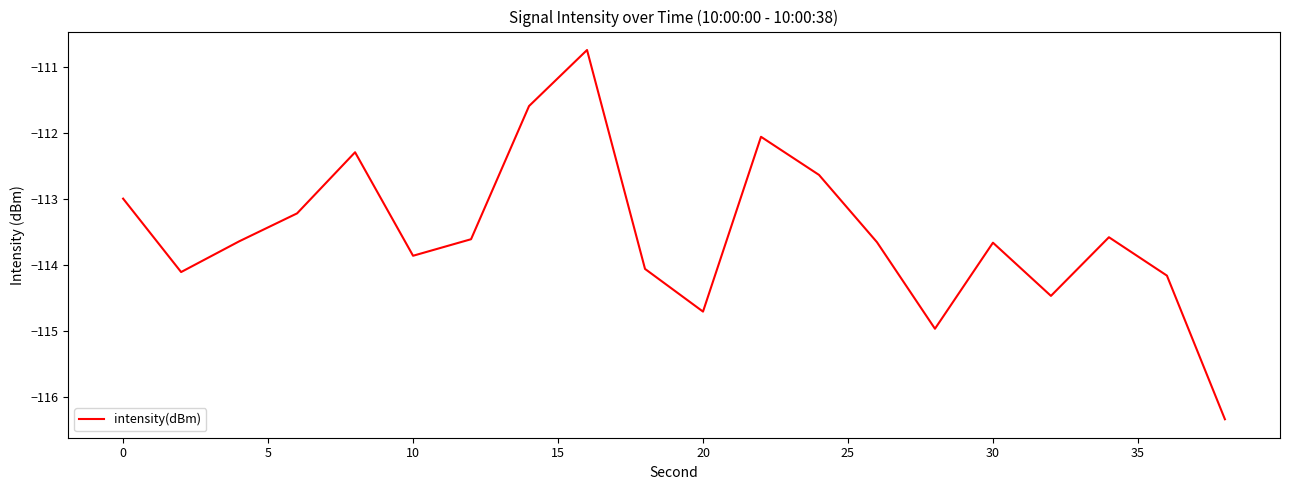

What is the smallest value displayed?

-116.3